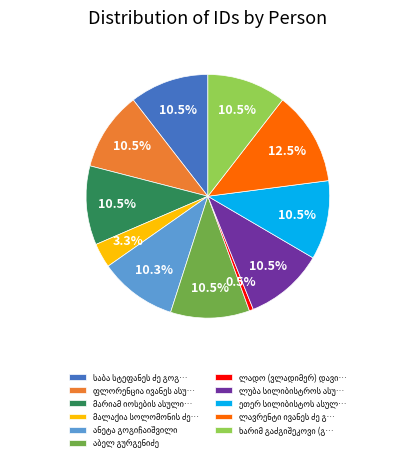

Is there a majority slice in this chart?

No